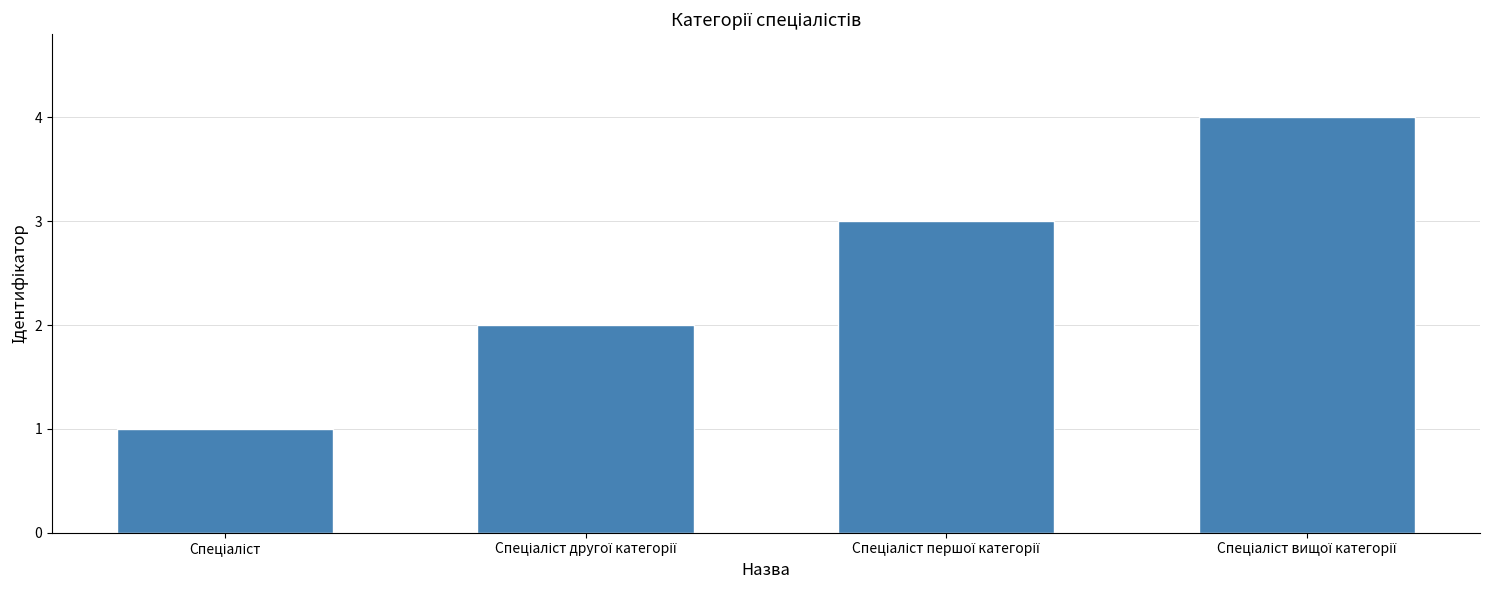

Does the chart contain any negative values?

No